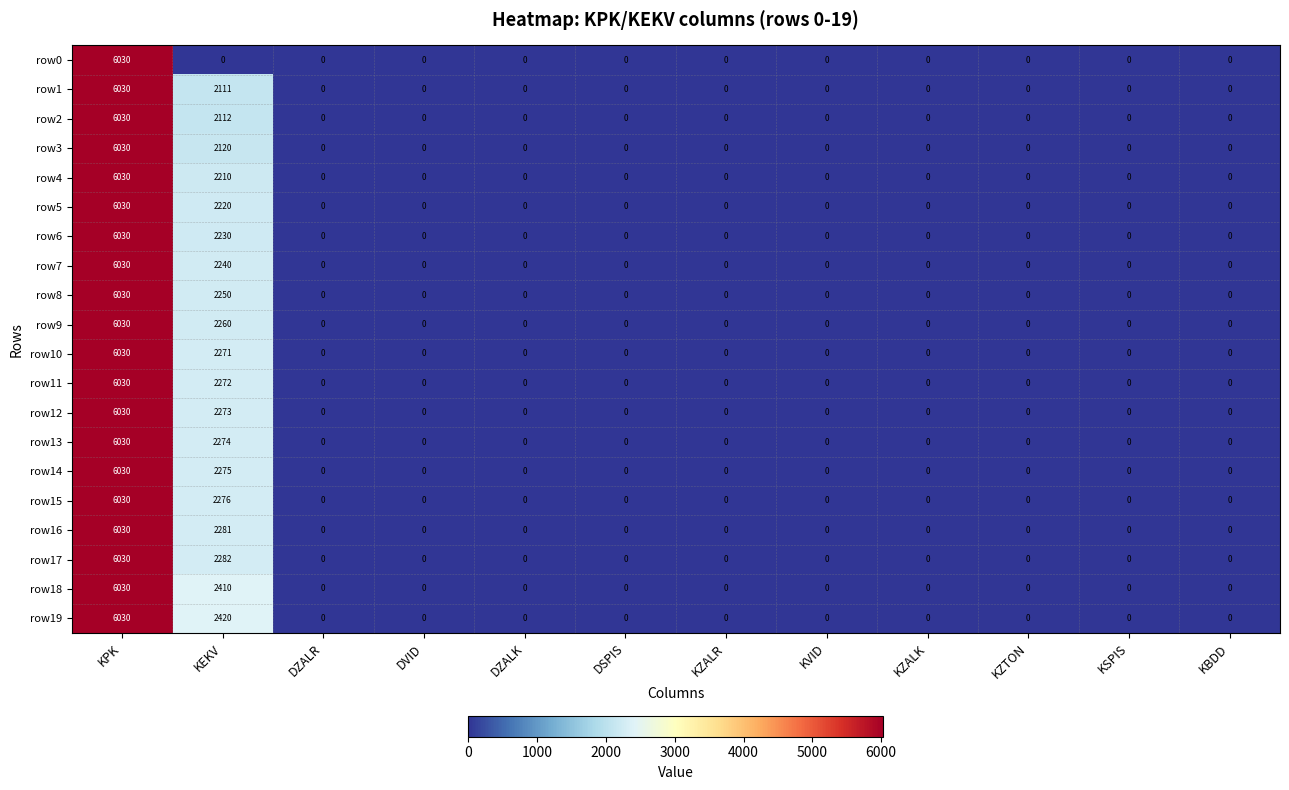

At which category is the sum across all series the highest?

KPK